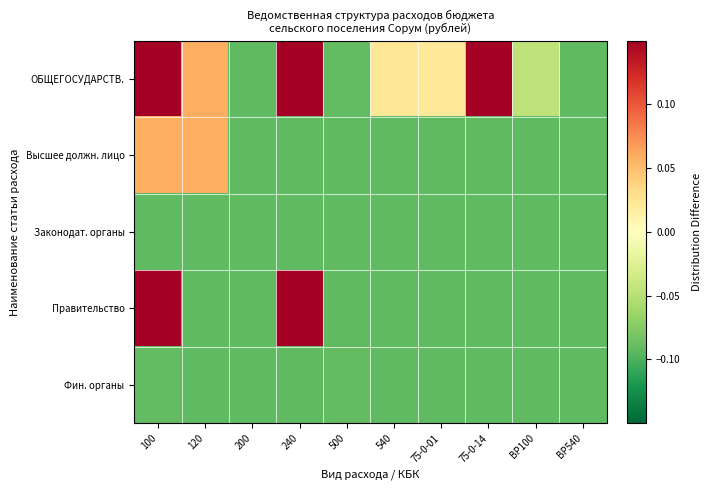

Which has a higher value, 75-0-01 or ВР540?

75-0-01